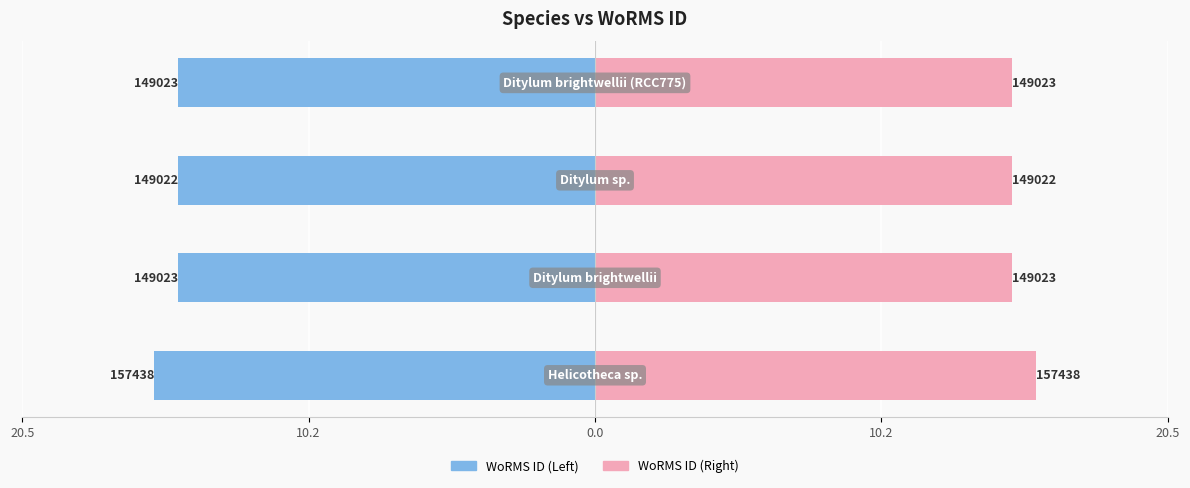

Where is WoRMS ID (Right) nearest to the value 15?

10.2